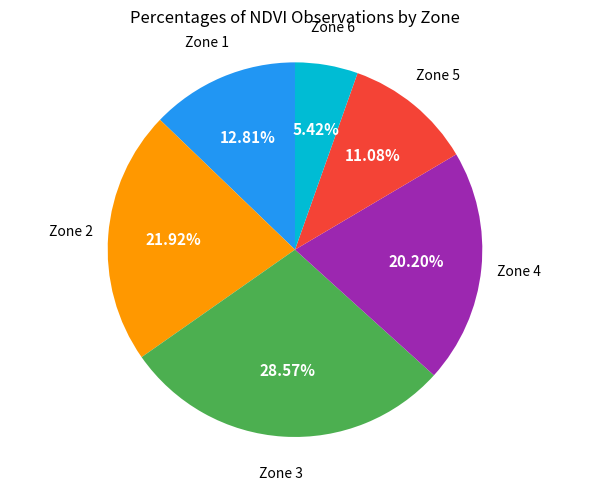

Count the number of slices in the pie.

6